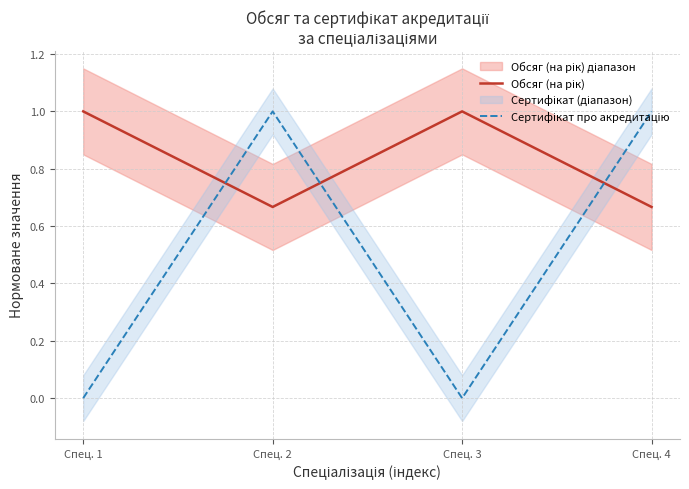

At which category does Сертифікат про акредитацію reach its first local peak?

Спец. 2